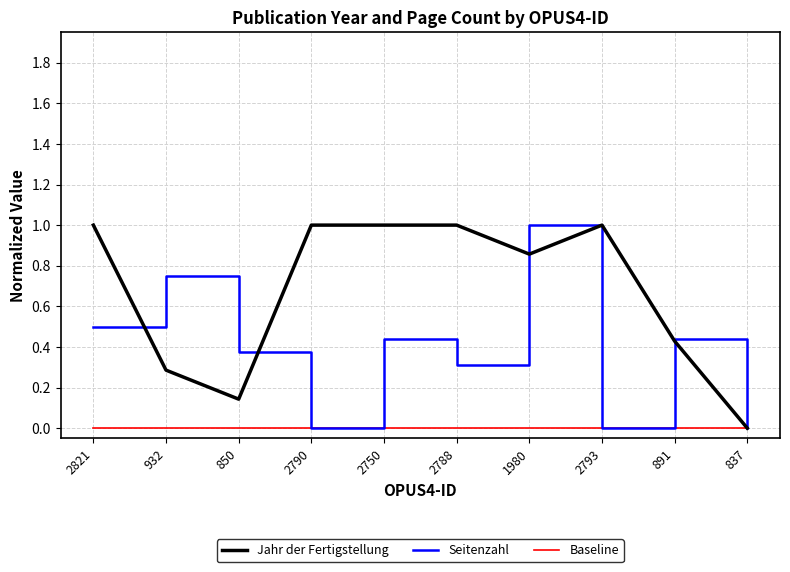

What is the sum of the Seitenzahl values at 2788 and 1980?

1.3